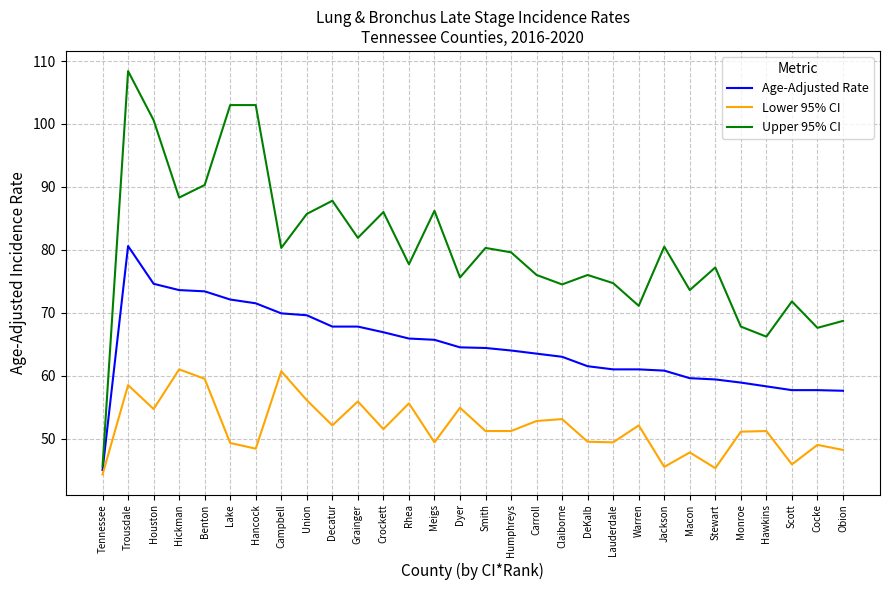

True or false: Age-Adjusted Rate and Lower 95% CI cross at least once.

False